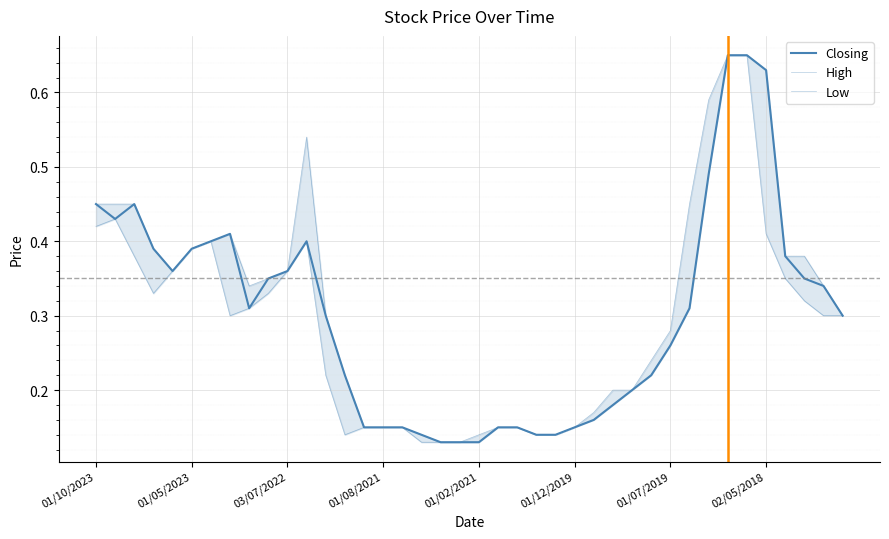

At which category is the sum across all series the highest?

33